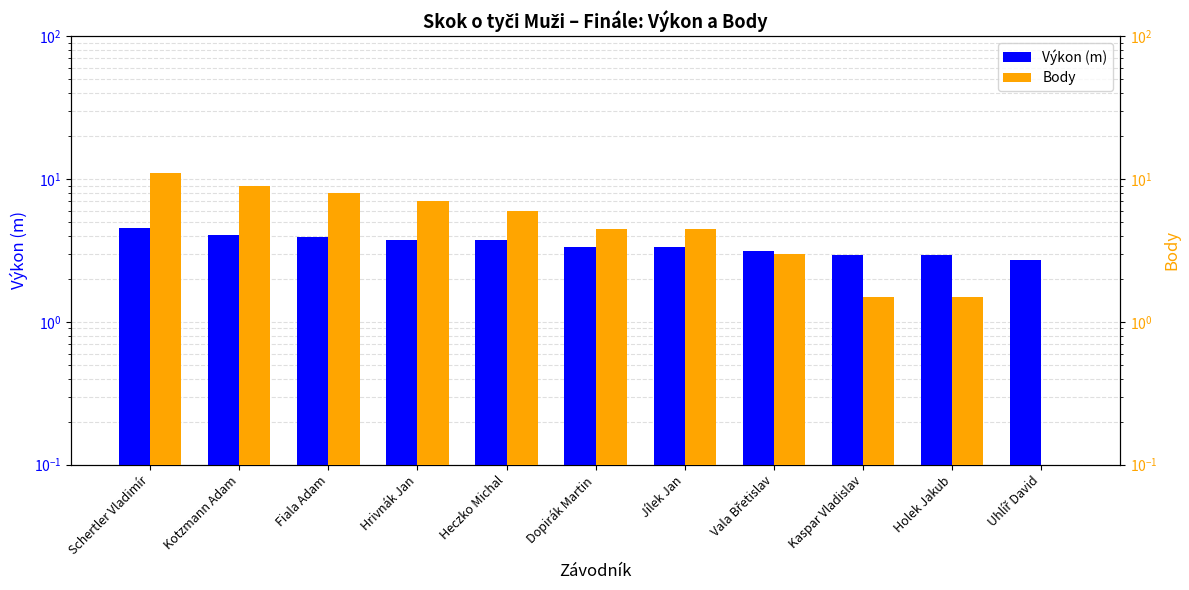

Which series has the largest range (max minus min)?

Body